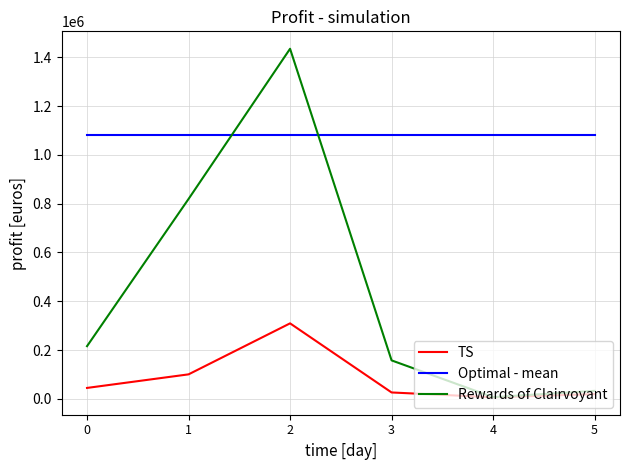

Where is the first local minimum for Rewards of Clairvoyant?

4